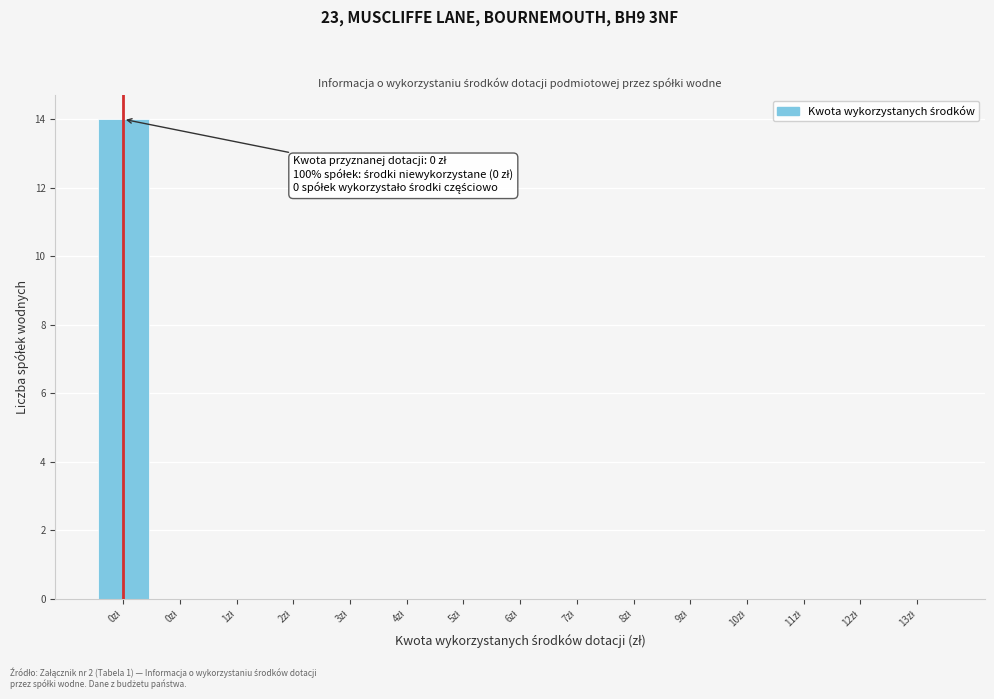

Are the bars horizontal?

No